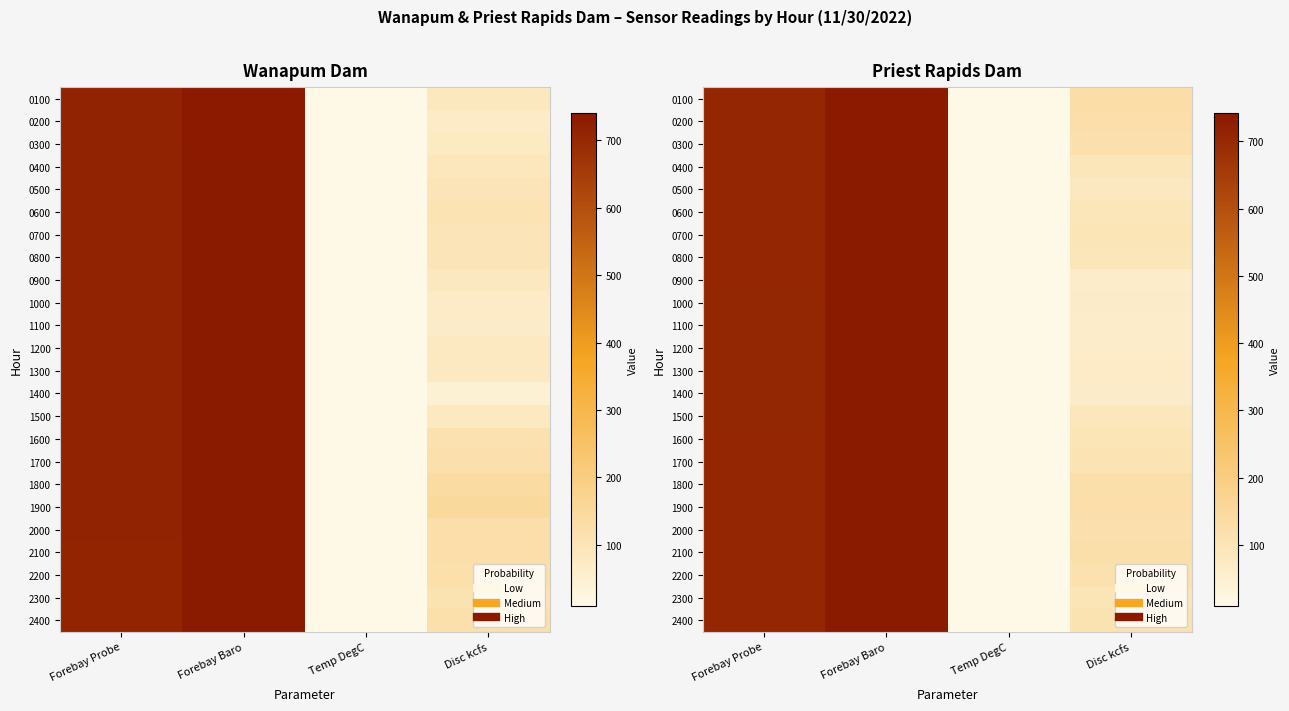

What is the sum of the 1800 values at Temp DegC and Forebay Probe?

718.6